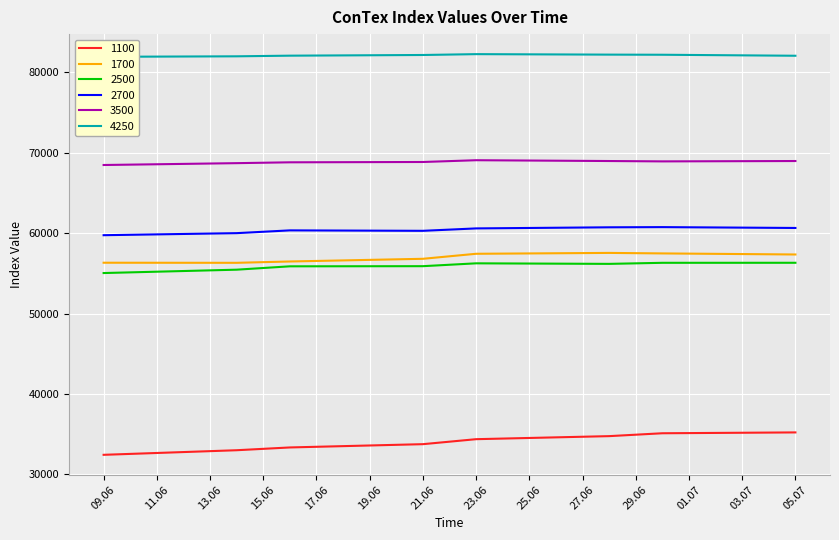

Does the chart display data point markers on the line(s)?

No